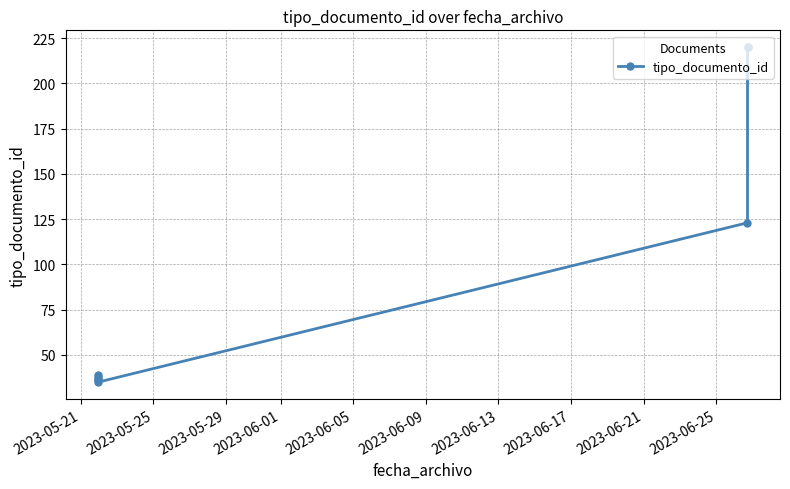

Reading left to right, list all the values displayed in this chart.

38	36	39	37	35	123	220	220